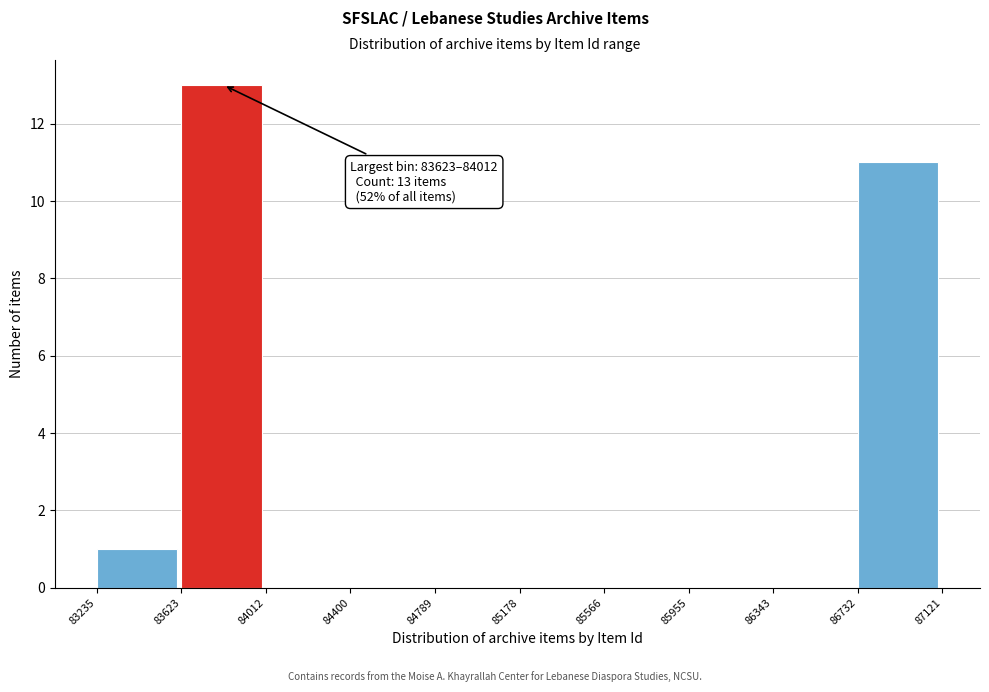

Which range on the x-axis has the tallest bar?

83623 to 84012